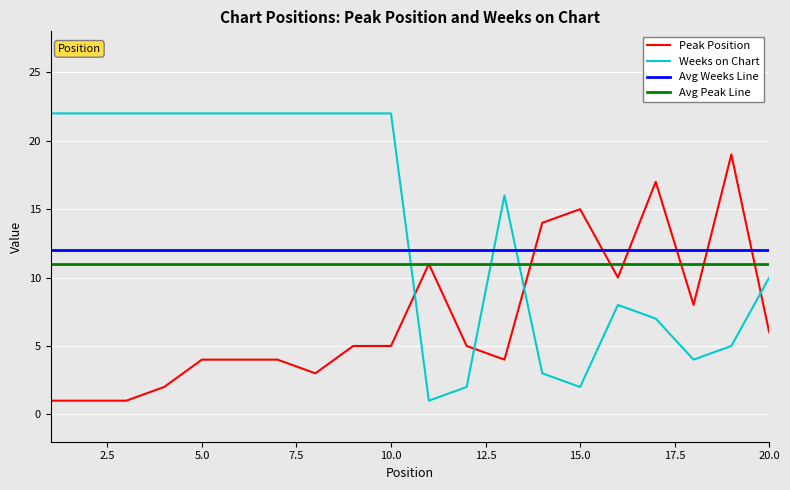

What is the difference between the second highest and minimum values in the Peak Position series?

16